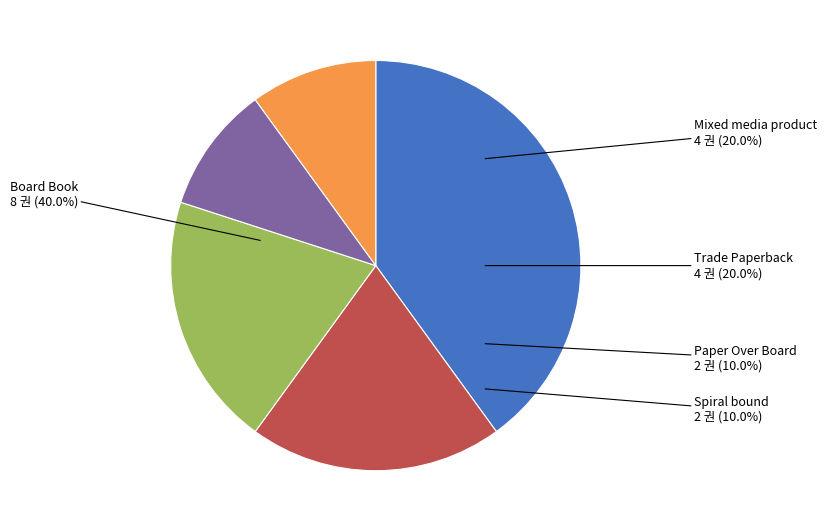

What percentage is the Spiral bound slice, to the nearest percent?

10%